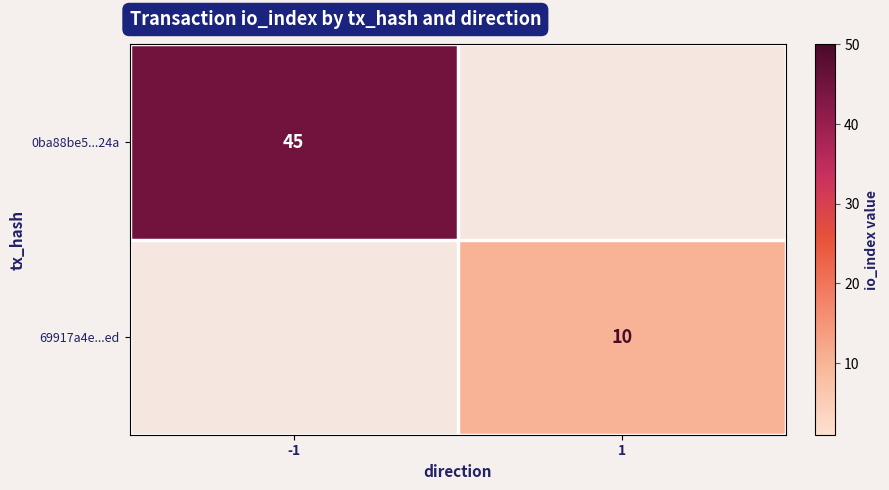

Is it true that 69917a4e...ed equals 10 at 1?

True